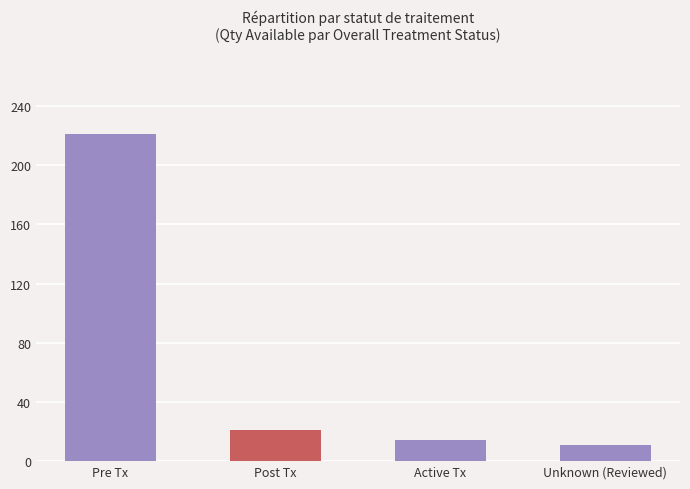

What is the sum of the values at Post Tx and Pre Tx?

242